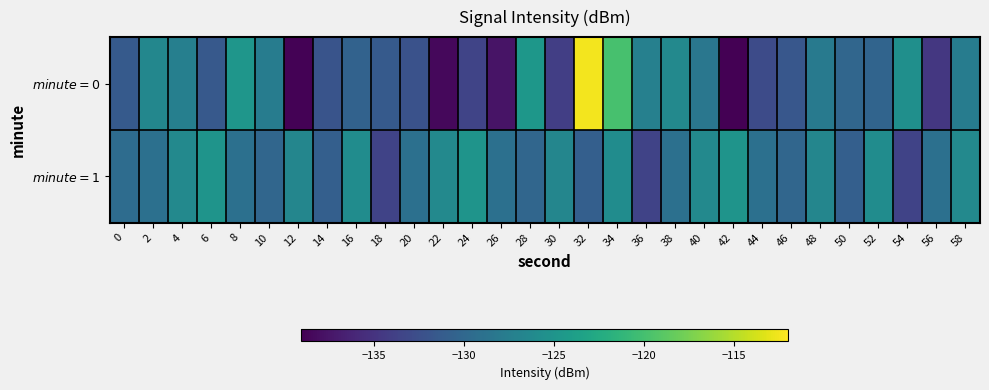

Reading right to left, list all the values displayed in this chart.

$\mathit{minute}=0$: 58=-127.7	56=-134.6	54=-125.6	52=-130.3	50=-130.1	48=-127.9	46=-131.7	44=-132.9	42=-138.9	40=-128.3	38=-126.3	36=-127.2	34=-119.8	32=-112.4	30=-134.0	28=-124.7	26=-137.6	24=-133.5	22=-138.4	20=-132.2	18=-131.4	16=-130.5	14=-132.0	12=-138.8	10=-127.6	8=-124.8	6=-131.5	4=-127.4	2=-126.5	0=-131.4
$\mathit{minute}=1$: 58=-126.3	56=-129.1	54=-133.6	52=-125.9	50=-130.8	48=-126.6	46=-130.1	44=-129.1	42=-125.0	40=-126.3	38=-129.1	36=-133.6	34=-125.9	32=-130.8	30=-126.6	28=-130.1	26=-129.1	24=-125.0	22=-126.3	20=-129.1	18=-133.6	16=-125.9	14=-130.8	12=-126.6	10=-130.1	8=-129.1	6=-125.0	4=-126.3	2=-129.1	0=-129.4